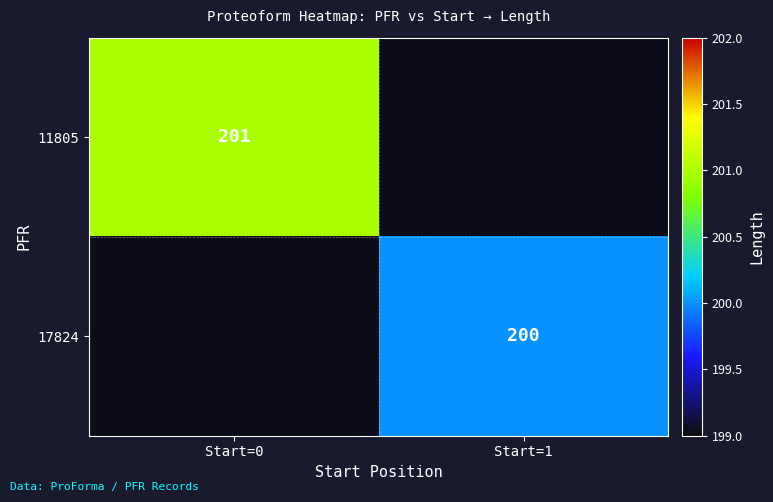

The value of 11805 at Start=0 is 201. True or false?

True